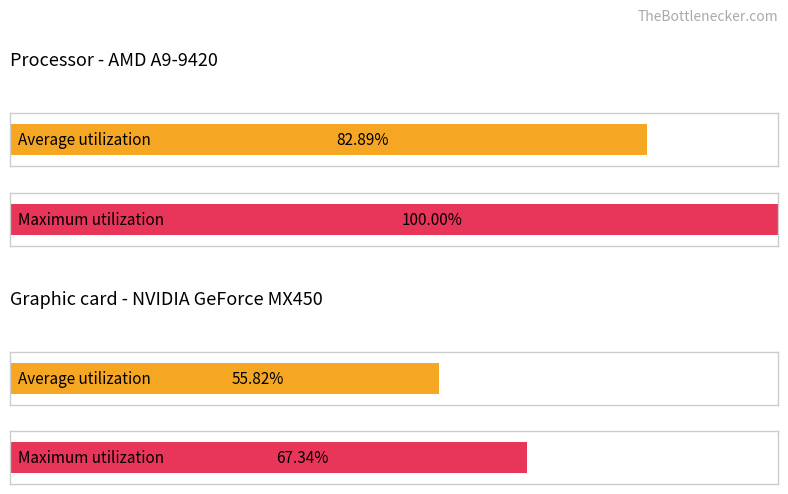

True or false: Average utilization has a value of 2.0 at SDS_P2.

False